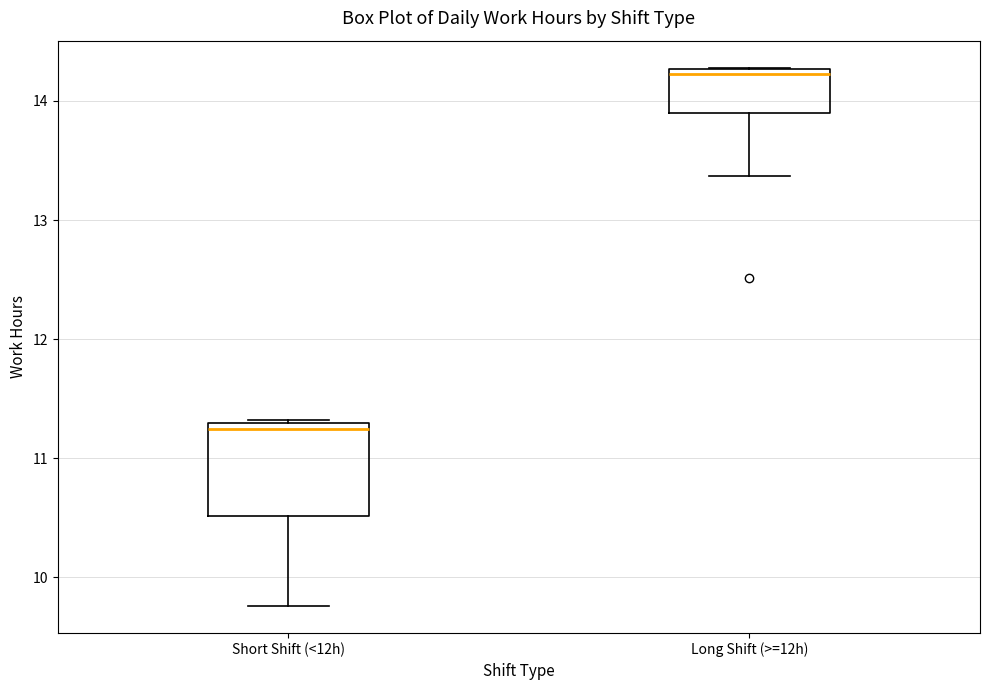

Which box is the tallest, from its lower edge to its upper edge?

Short Shift (<12h)